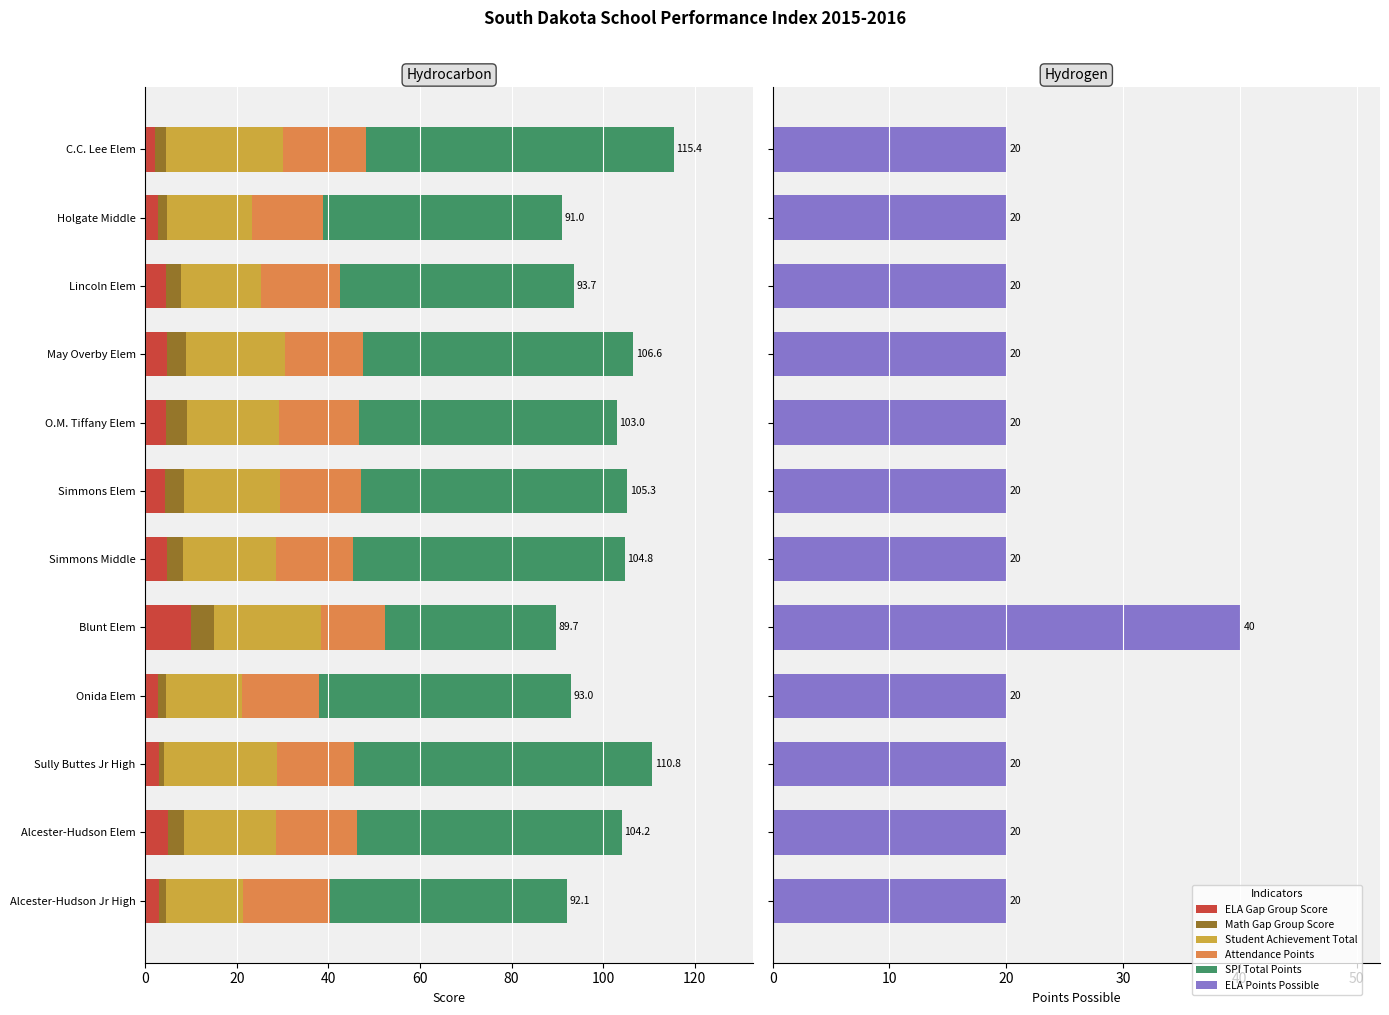

The value of Student Achievement Total at Alcester-Hudson Elem is 20.1. True or false?

True